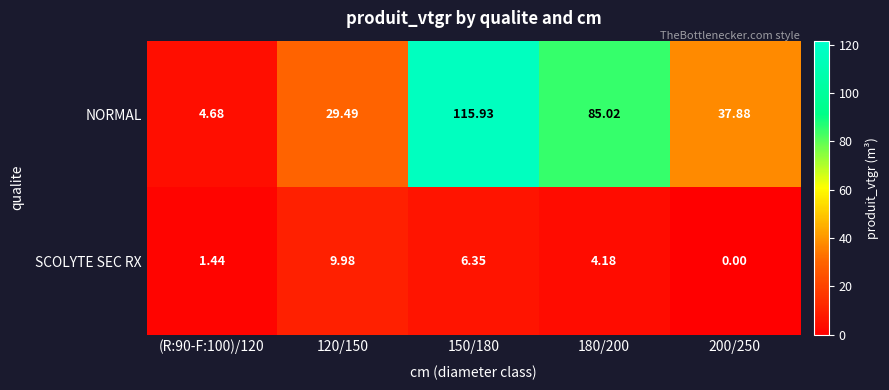

List the series in order of their peak value, lowest first.

SCOLYTE SEC RX, NORMAL